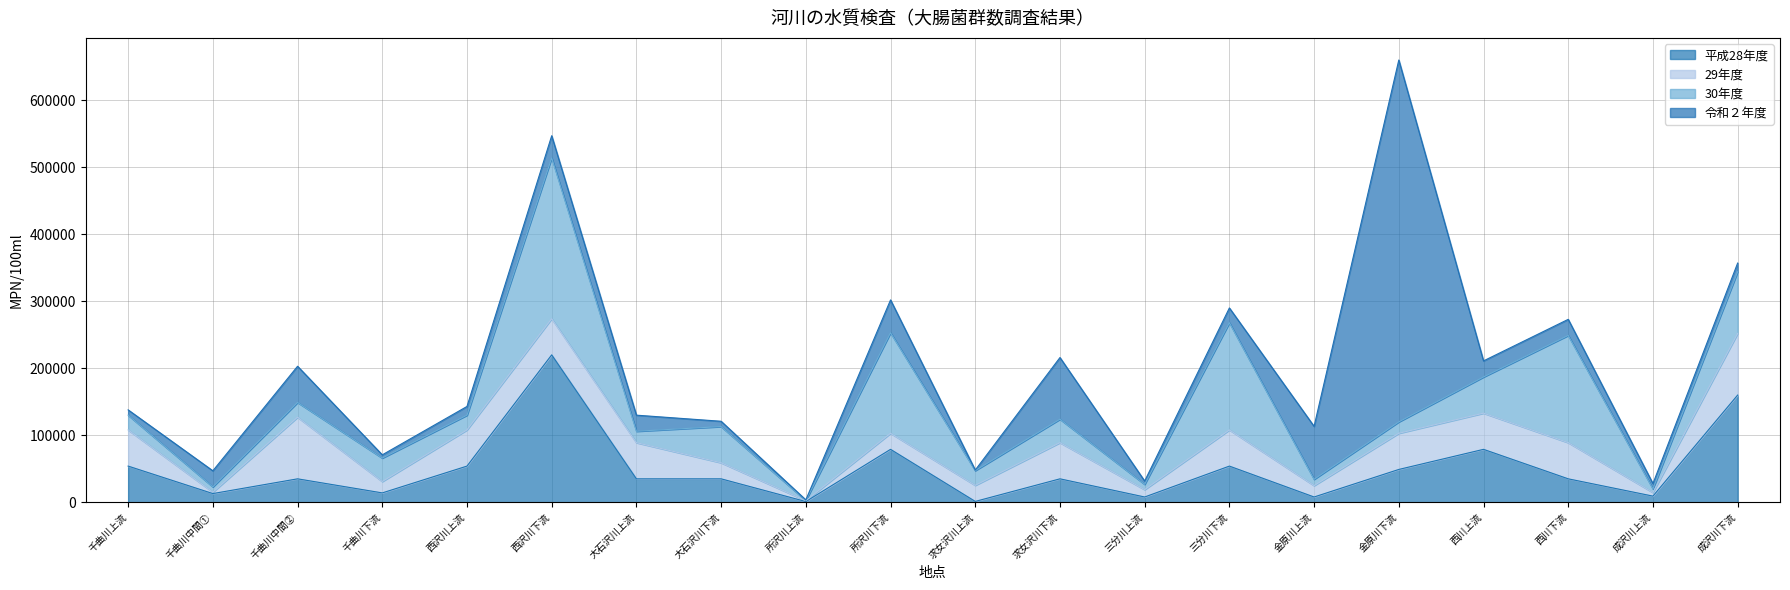

What is the approximate value of 29年度 at 千曲川中間①?

2100